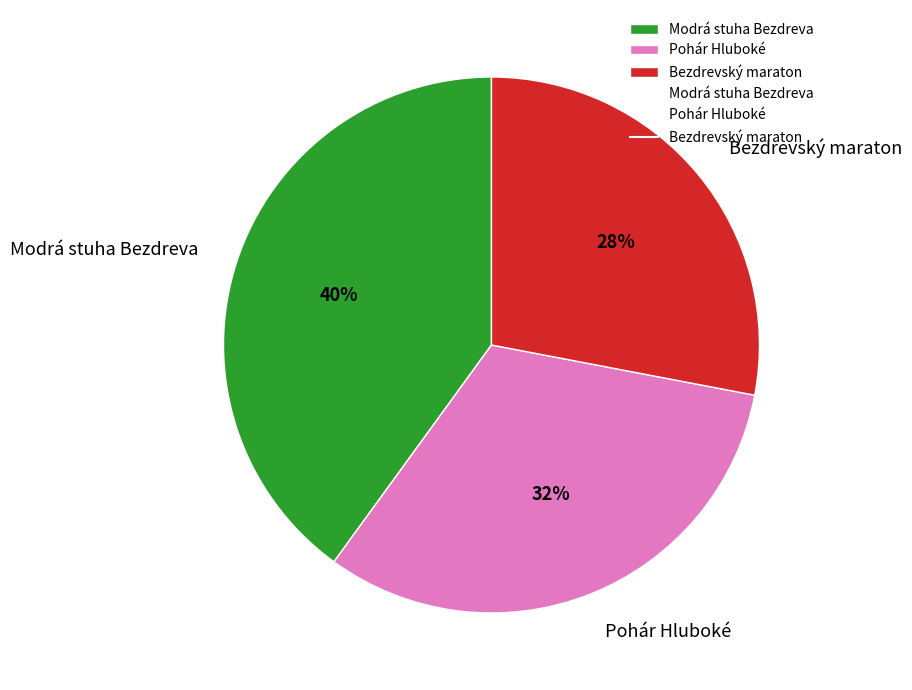

Does any single category account for the majority?

No